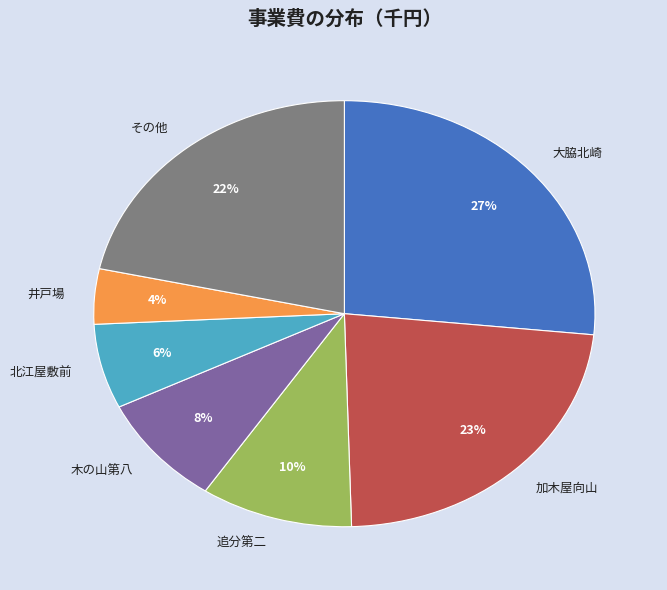

To the nearest percent, what percentage of the pie is 追分第二?

10%